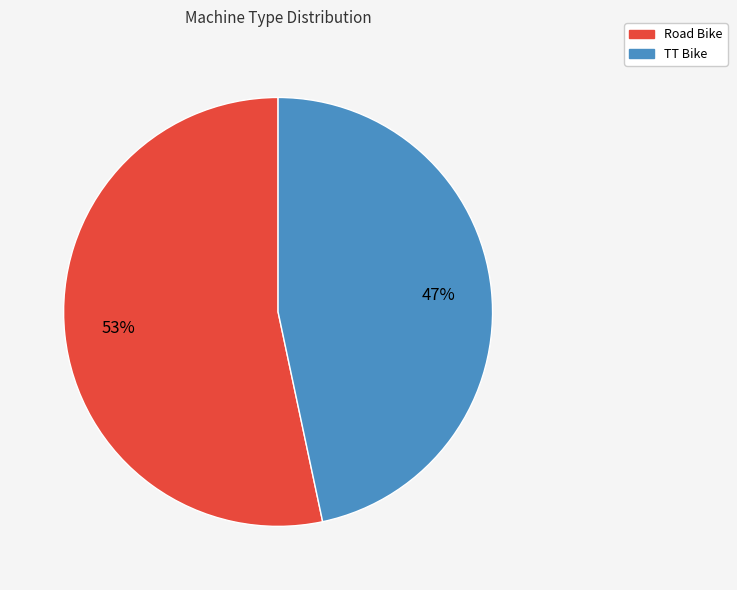

Rank the categories by value from lowest to highest.

TT Bike, Road Bike